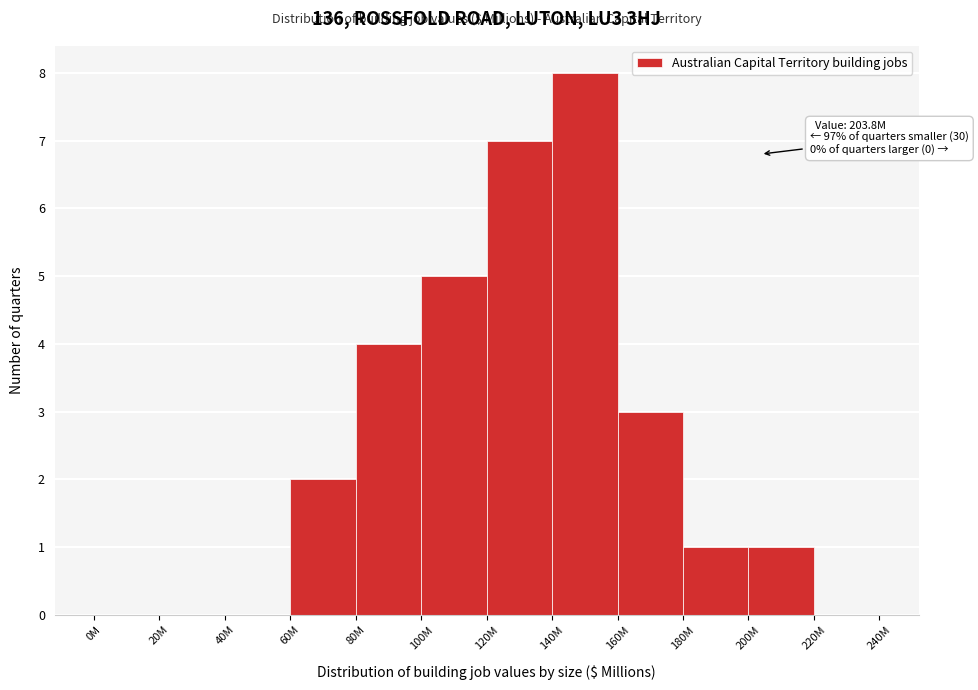

Reading left to right, what are all the values shown in this chart?

0M=0	20M=0	40M=0	60M=2	80M=4	100M=5	120M=7	140M=8	160M=3	180M=1	200M=1	220M=0